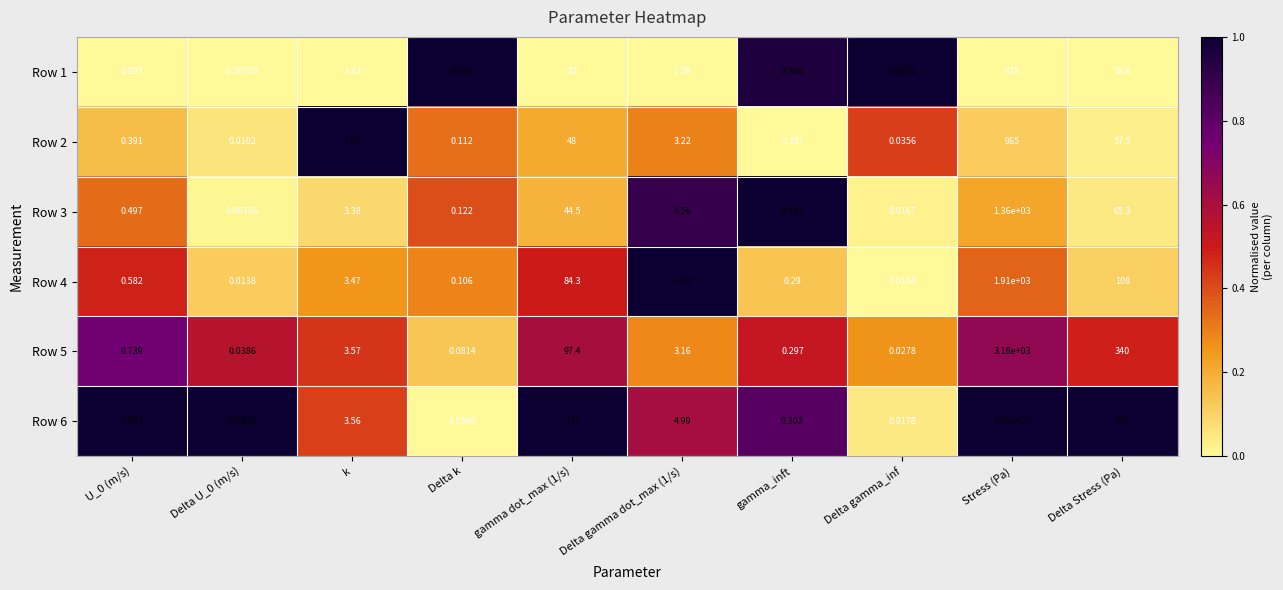

At which label is Row 1 closest to 239?

Delta Stress (Pa)